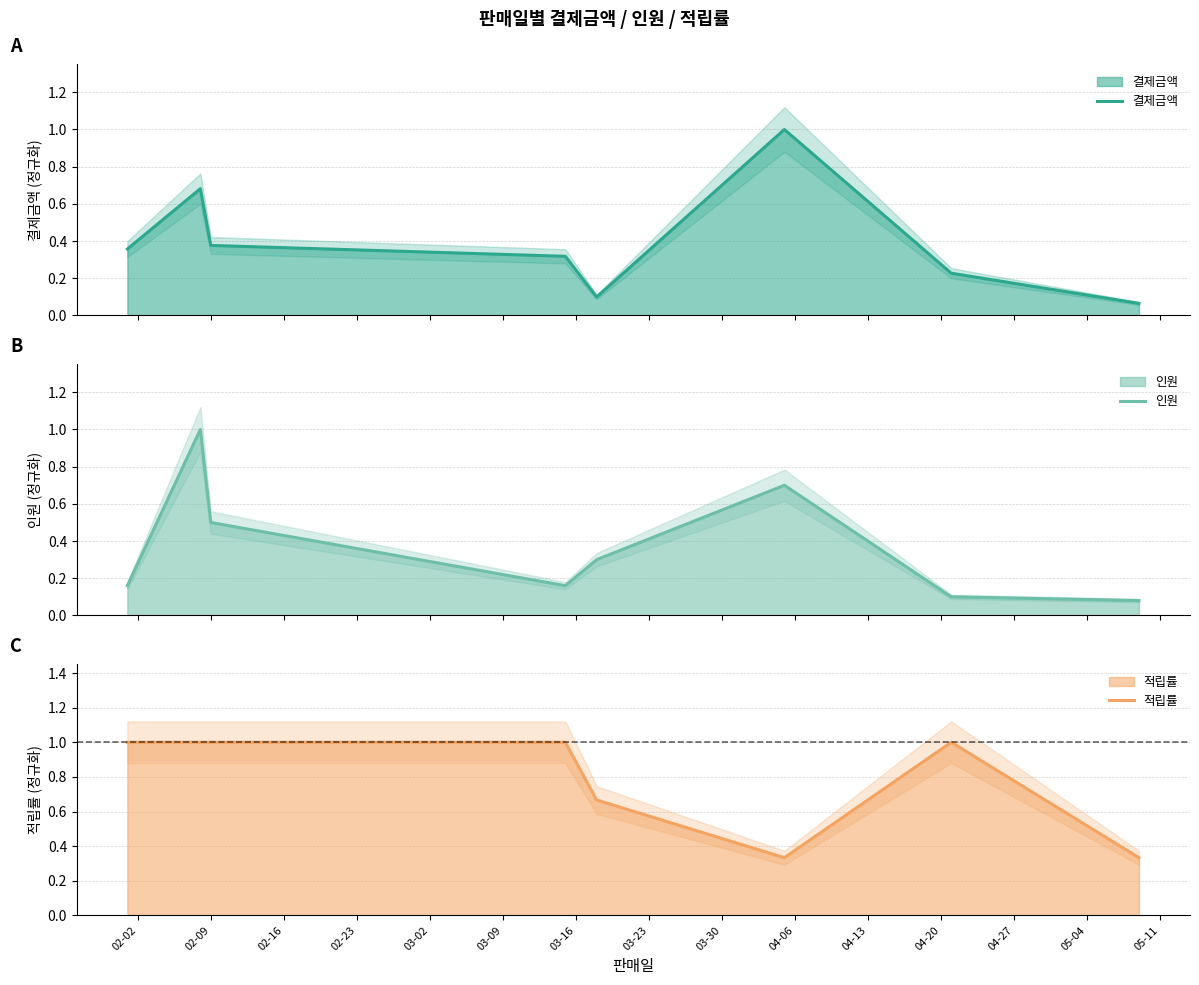

What position from the left is 02-09?

3